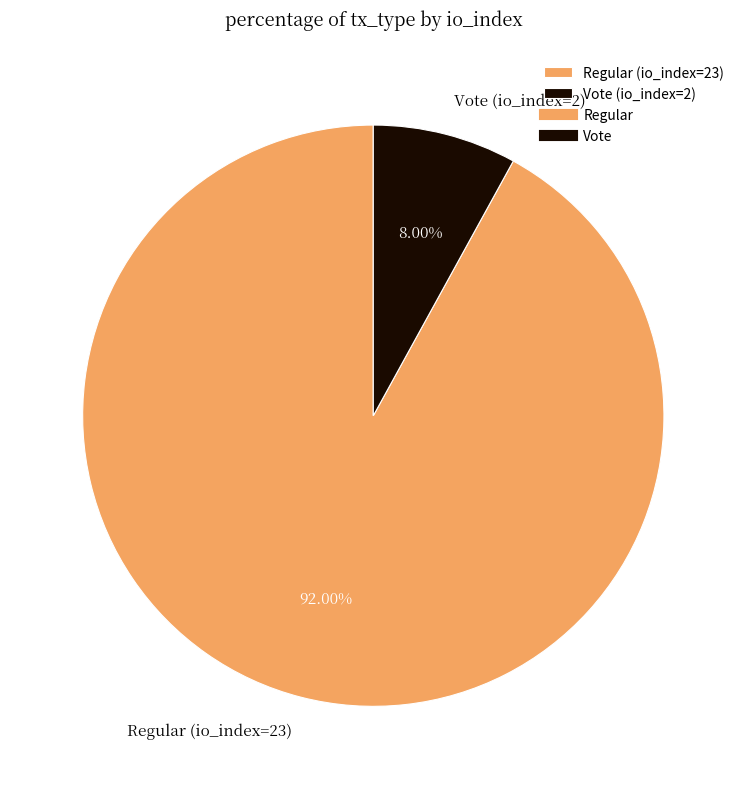

Between Vote (io_index=2) and Regular (io_index=23), which is larger?

Regular (io_index=23)